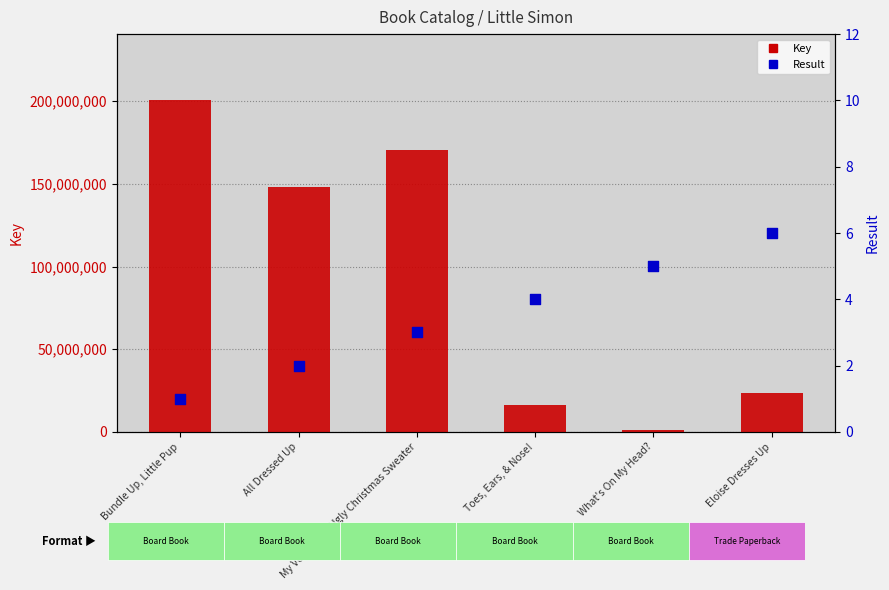

Is the value of Result at Toes, Ears, & Nose! greater than the value of Key at What's On My Head??

No